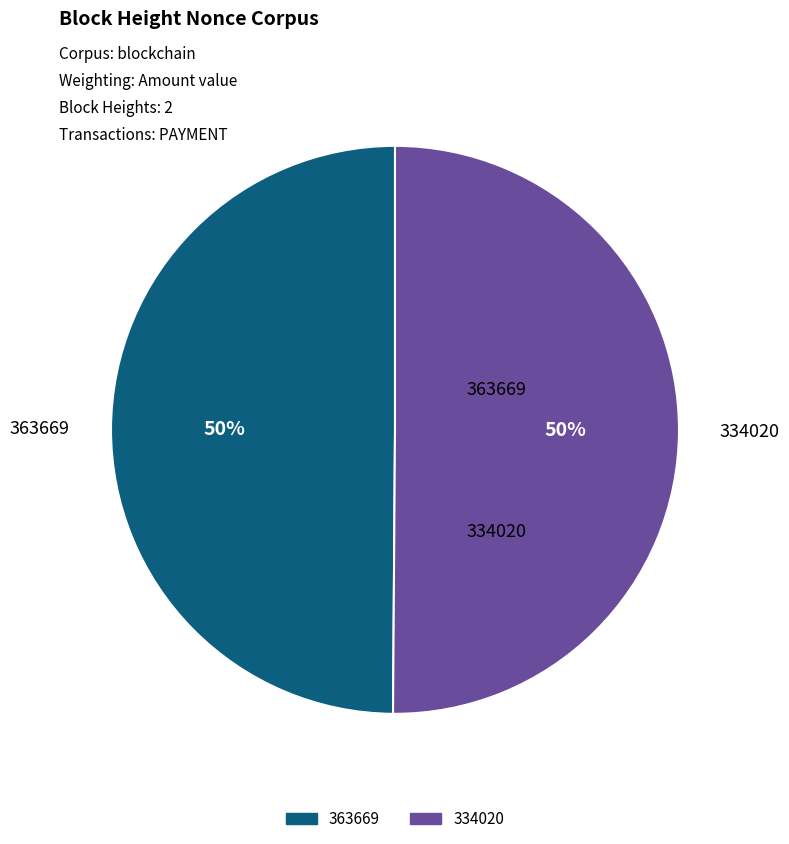

Is the sum of 363669 and 334020 greater than half?

Yes